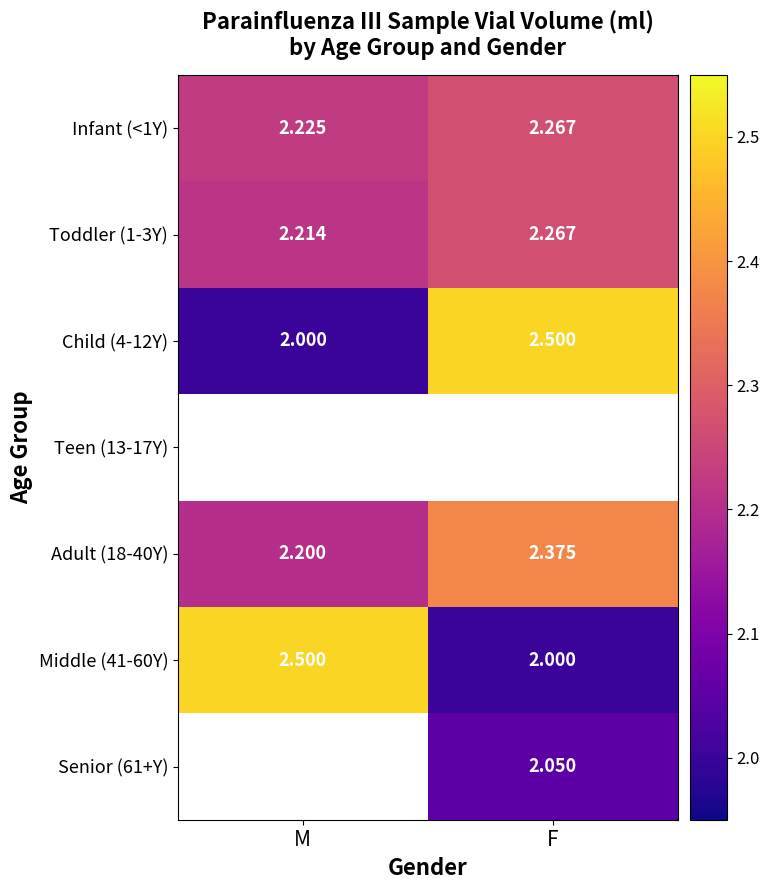

What is the difference between the highest and lowest values at F?

0.5